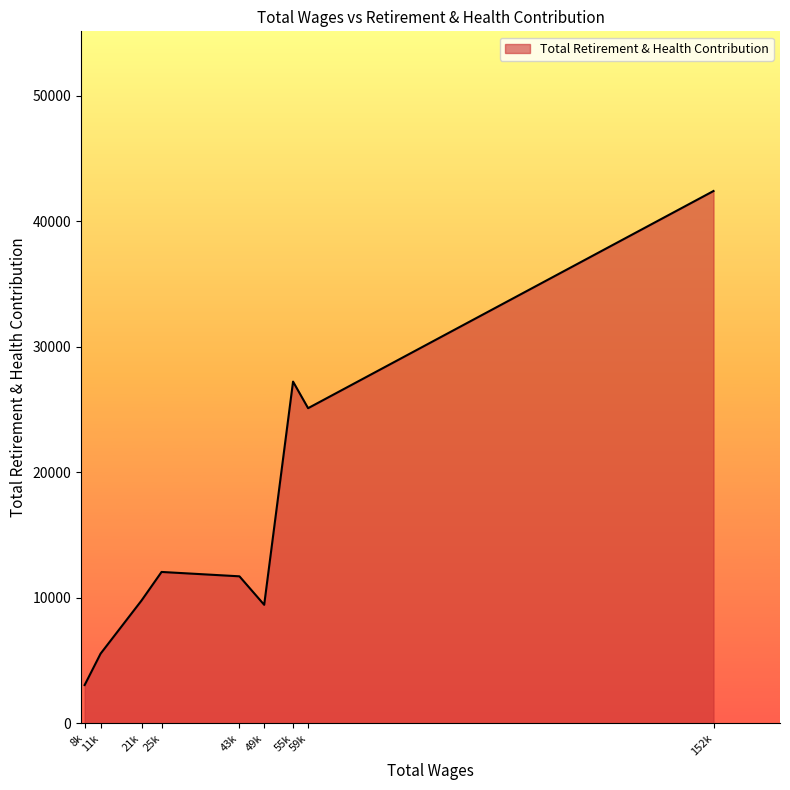

At which category does the chart reach its minimum across all series?

8k